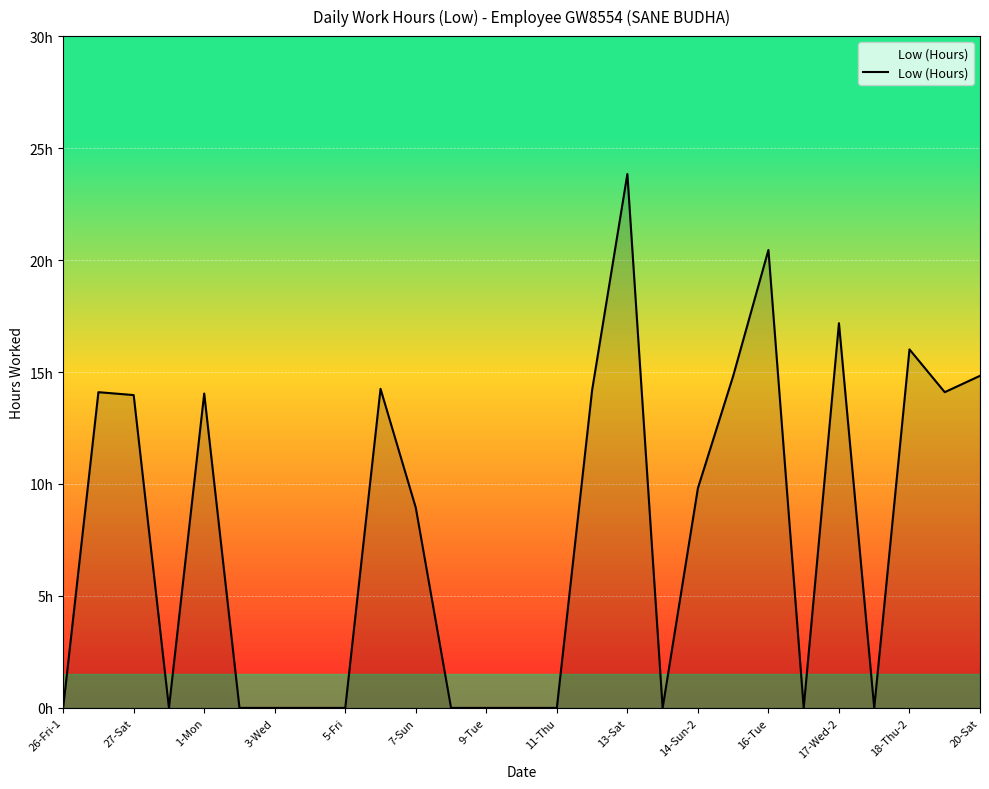

Does the chart display data point markers on the line(s)?

No